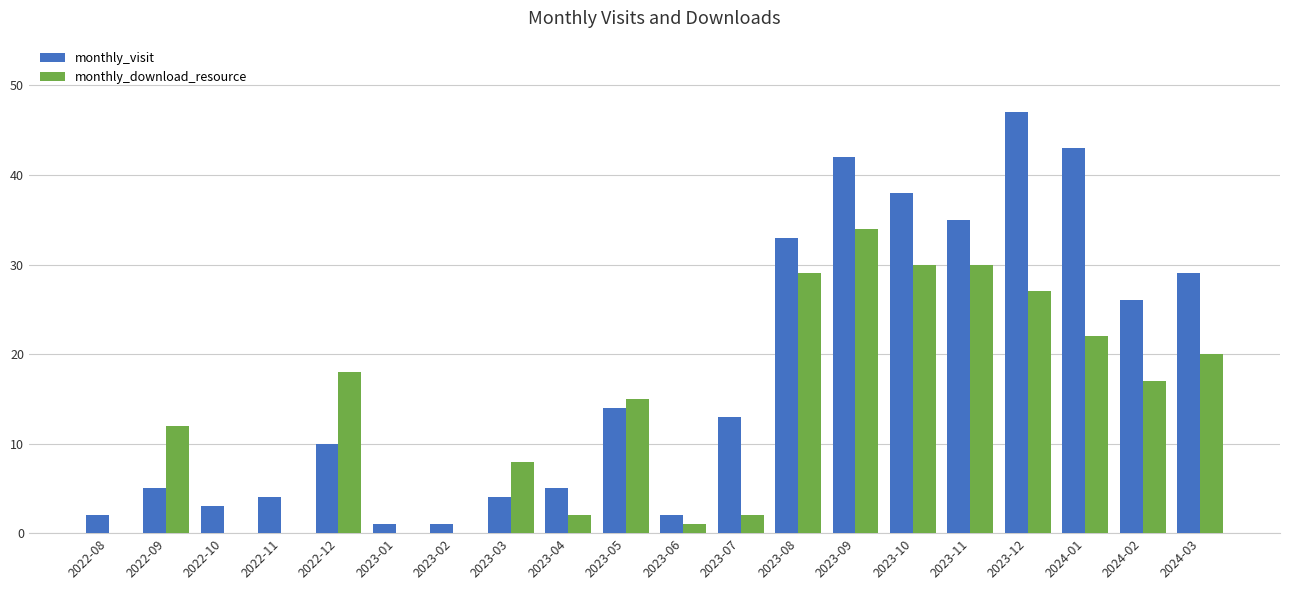

The value of monthly_download_resource at 2022-08 is 0. True or false?

True